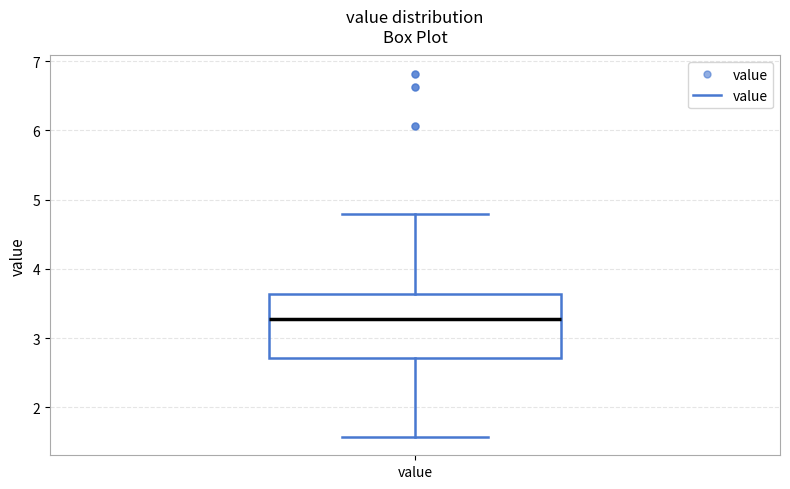

Transcribe this box plot: give where the median line is, the range the box spans, and where the two whiskers end, as read against the y-axis. The values are not printed on the chart, so give them approximately, as read against the axis.

median 3.3, box 2.7 to 3.6, whiskers 1.6 to 4.8